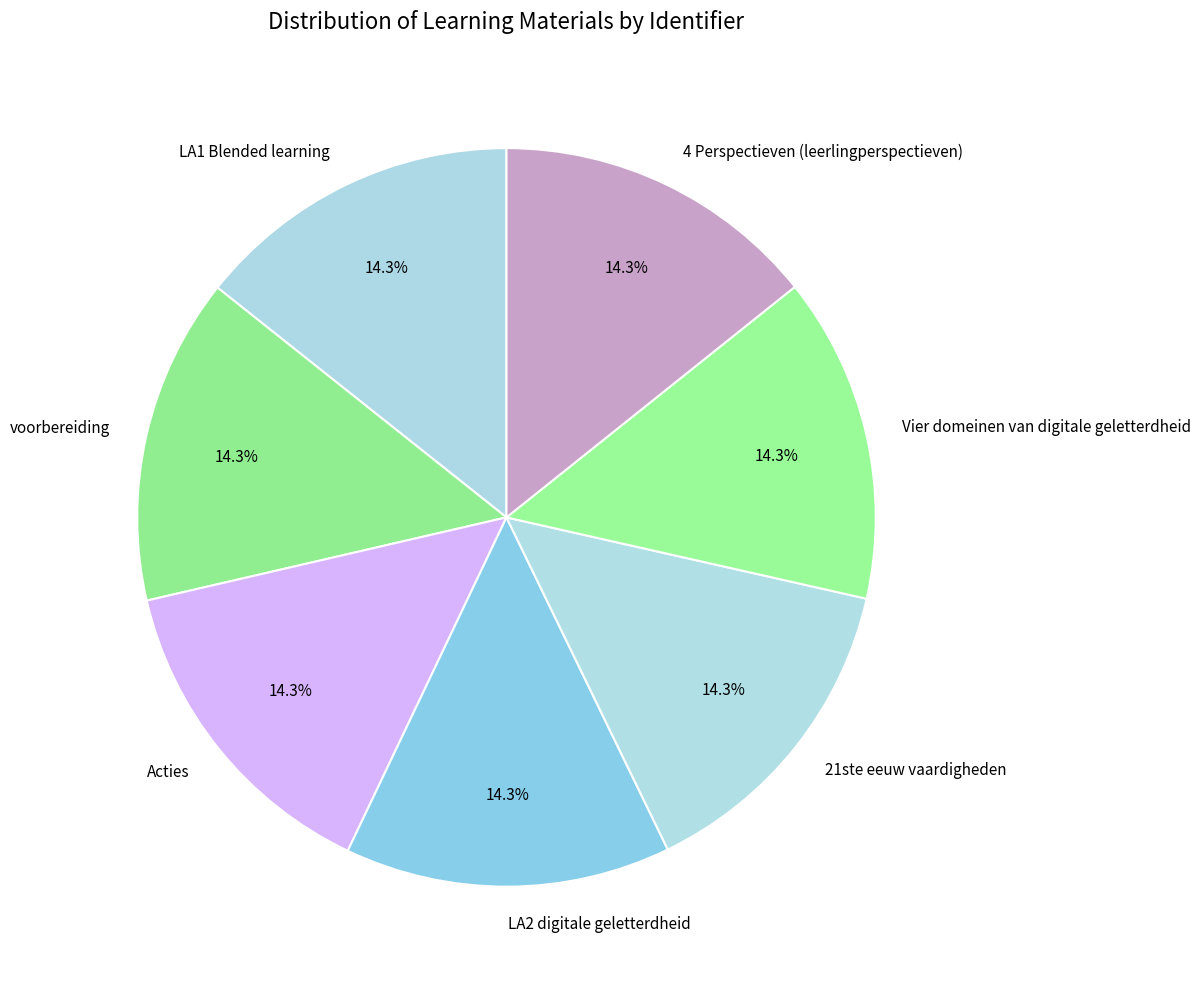

What percentage is the LA1 Blended learning slice, to the nearest percent?

14%